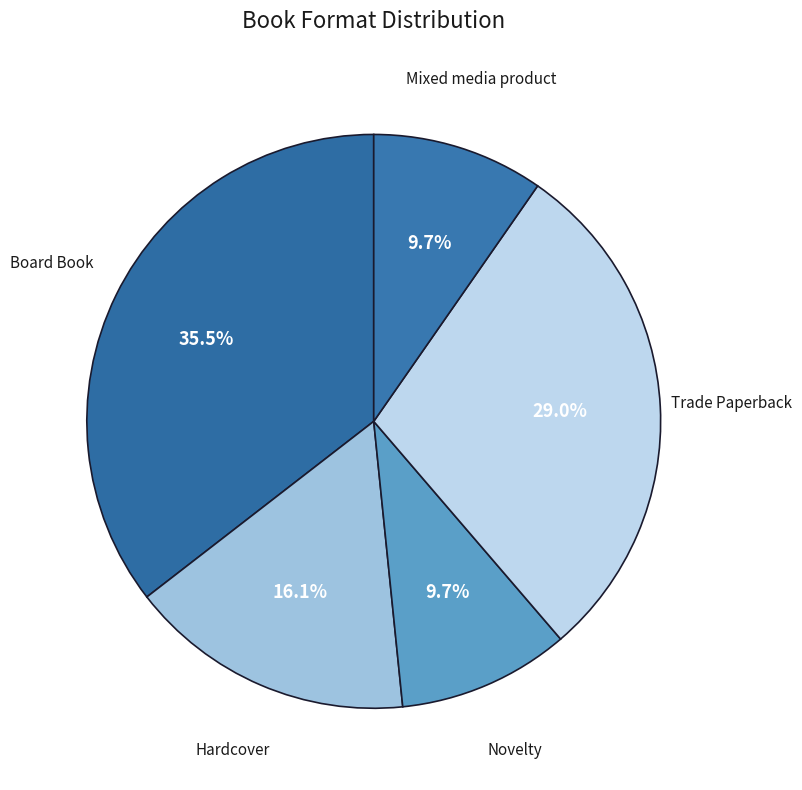

How many slices are in this pie chart?

5